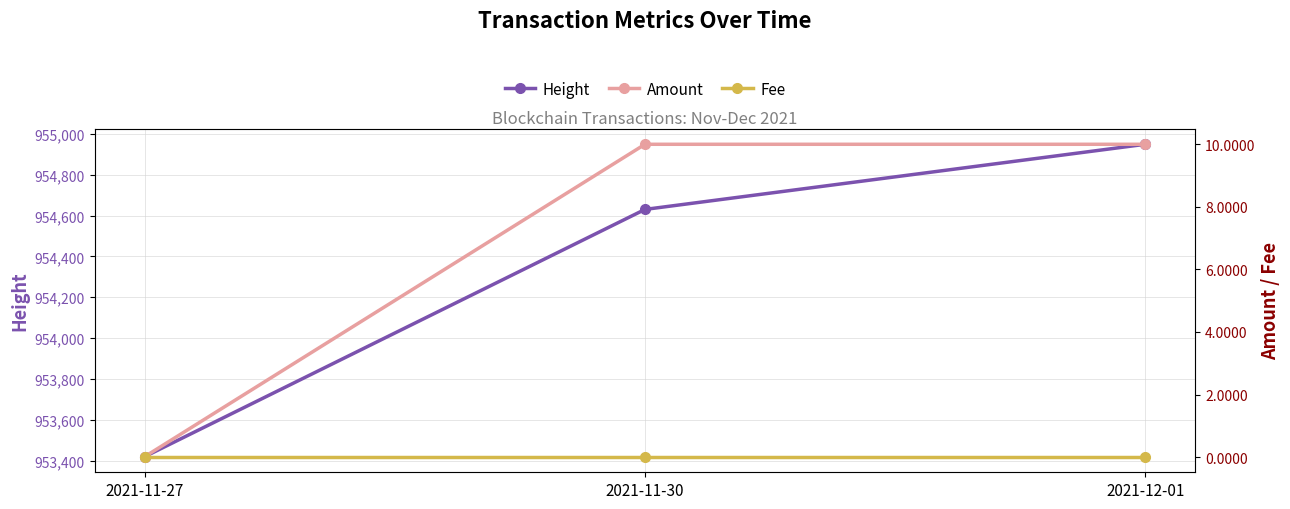

True or false: Amount has a value of 6.7 at 2021-11-30.

False